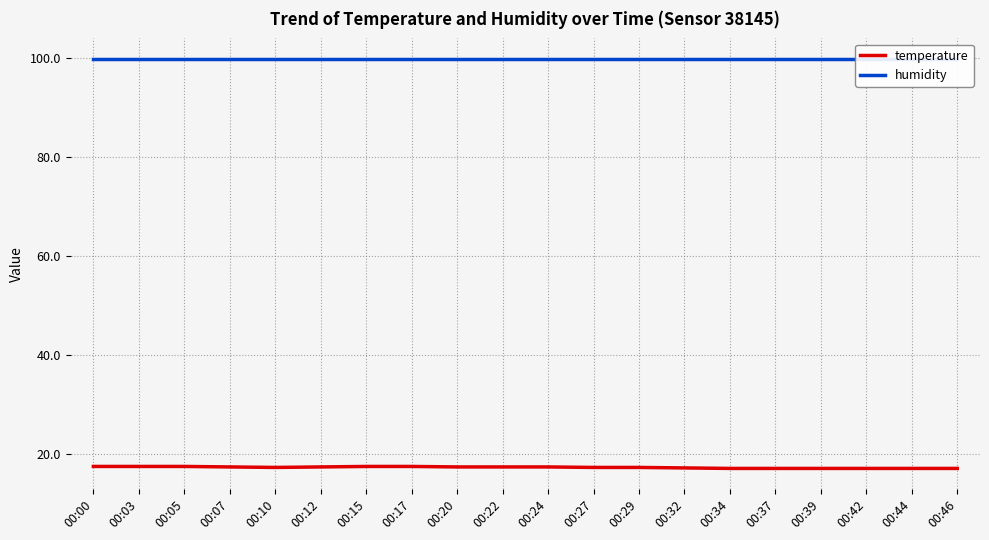

The value of humidity at 00:03 is 99.9. True or false?

True